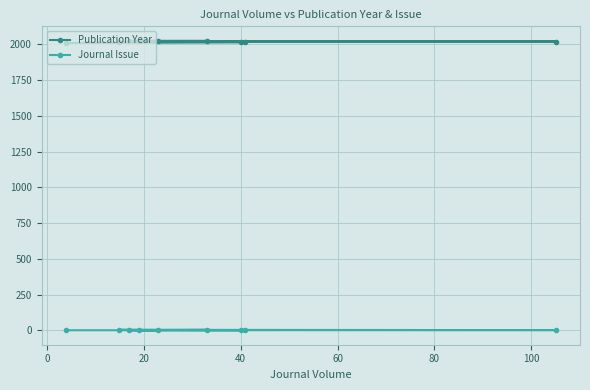

Which series has the largest total across all categories?

Publication Year